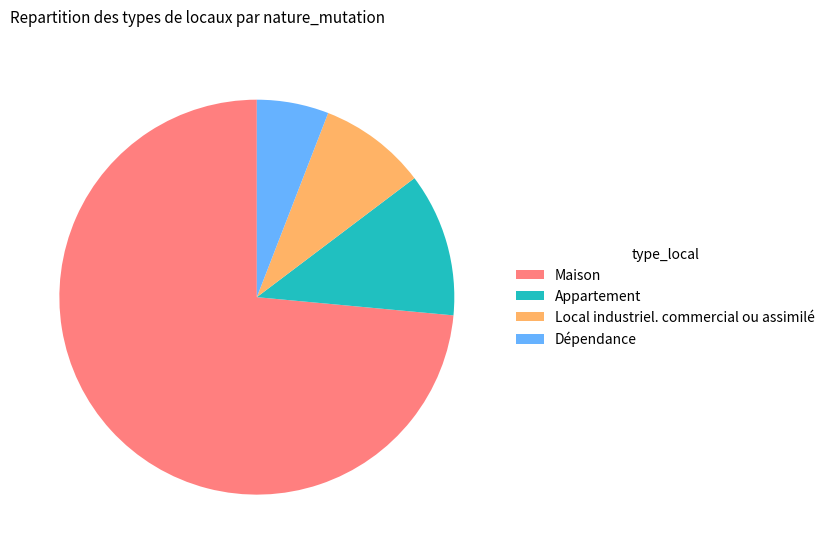

Rank the categories by value from lowest to highest.

Dépendance, Local industriel. commercial ou assimilé, Appartement, Maison